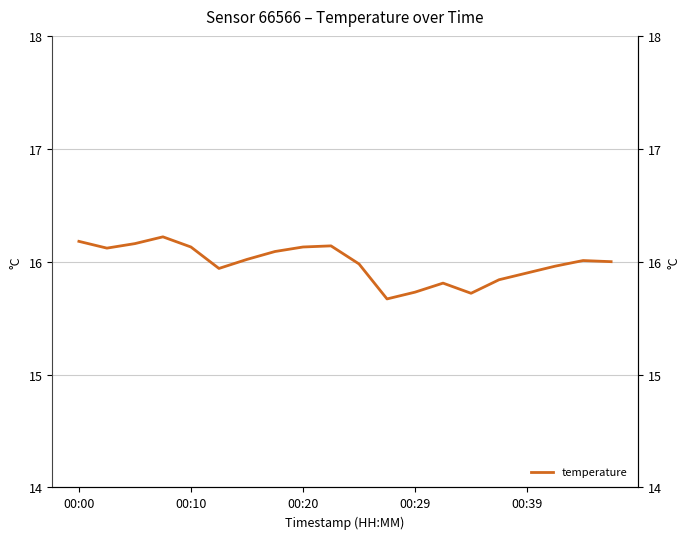

What is the difference between the maximum and minimum values?

0.5